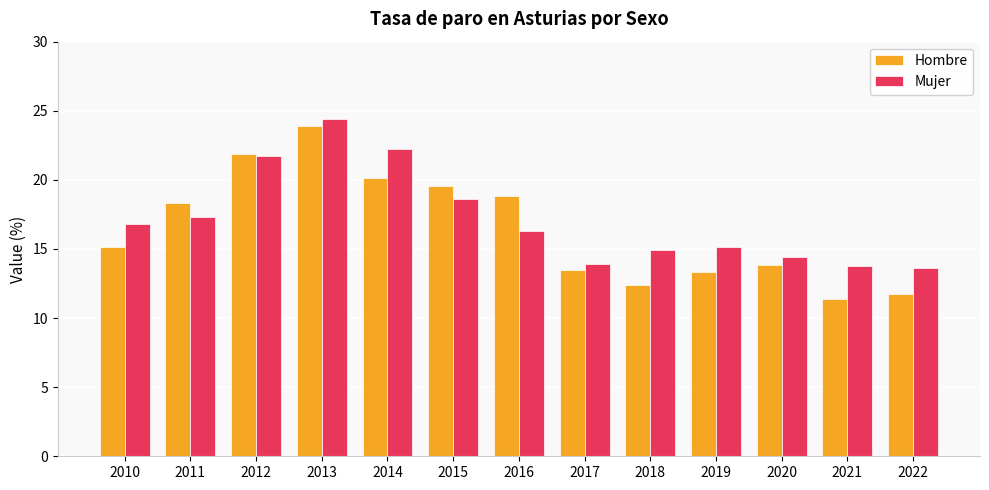

True or false: Mujer has a value of 13.9 at 2017.

True